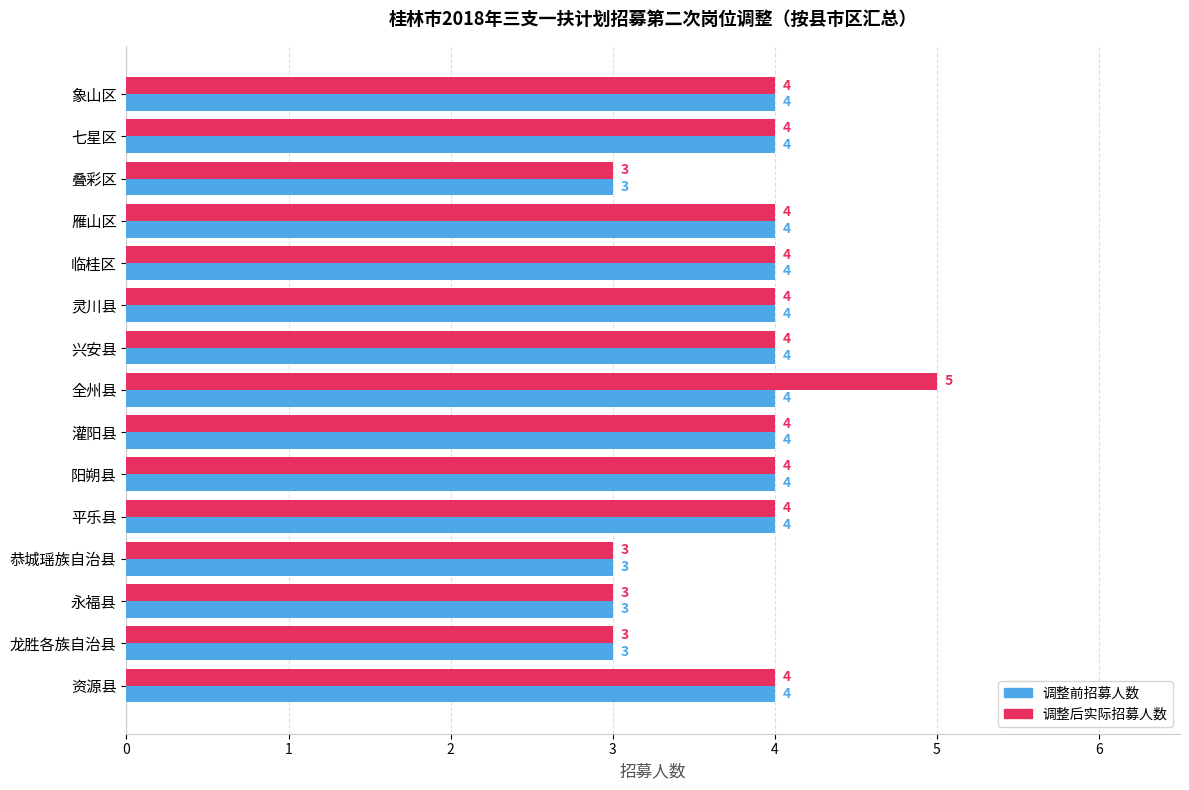

At which category is the sum across all series the highest?

全州县